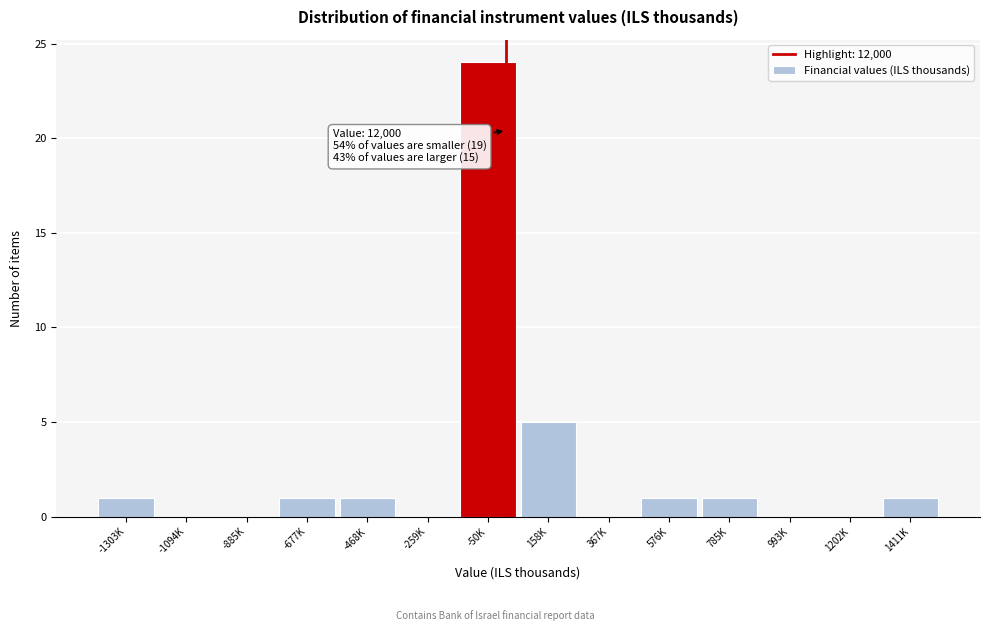

Reading left to right, what are all the values shown in this chart?

-1303K=1	-1094K=0	-885K=0	-677K=1	-468K=1	-259K=0	-50K=24	158K=5	367K=0	576K=1	785K=1	993K=0	1202K=0	1411K=1